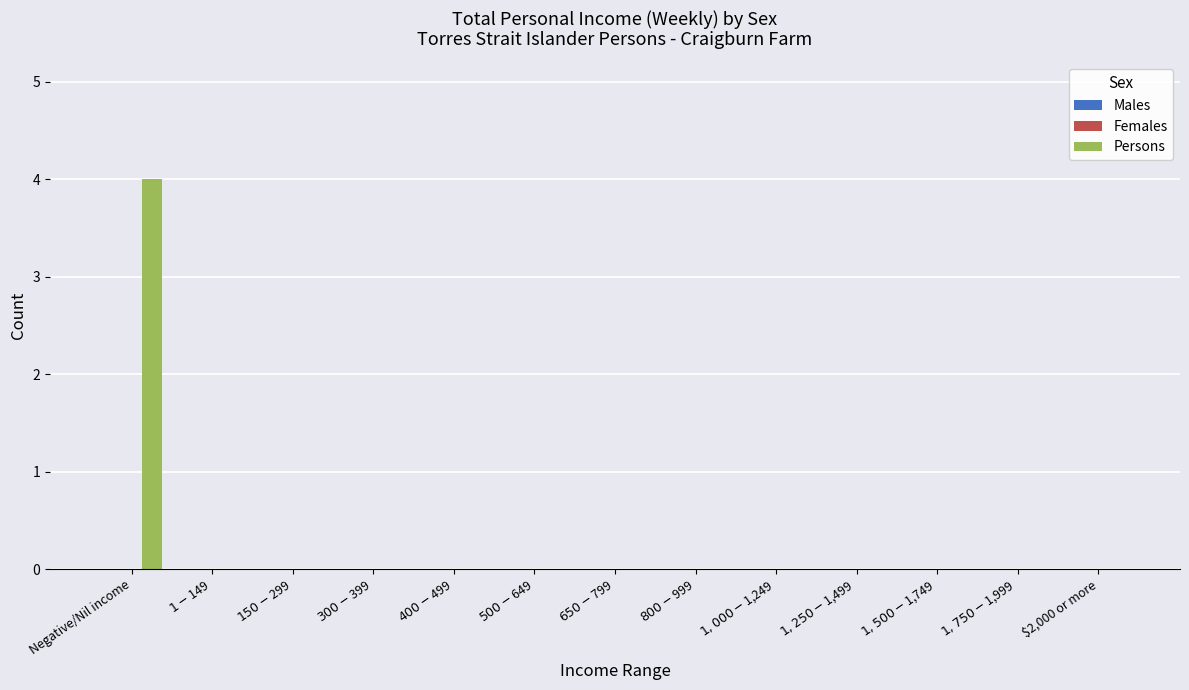

What is the sum of all values?

4